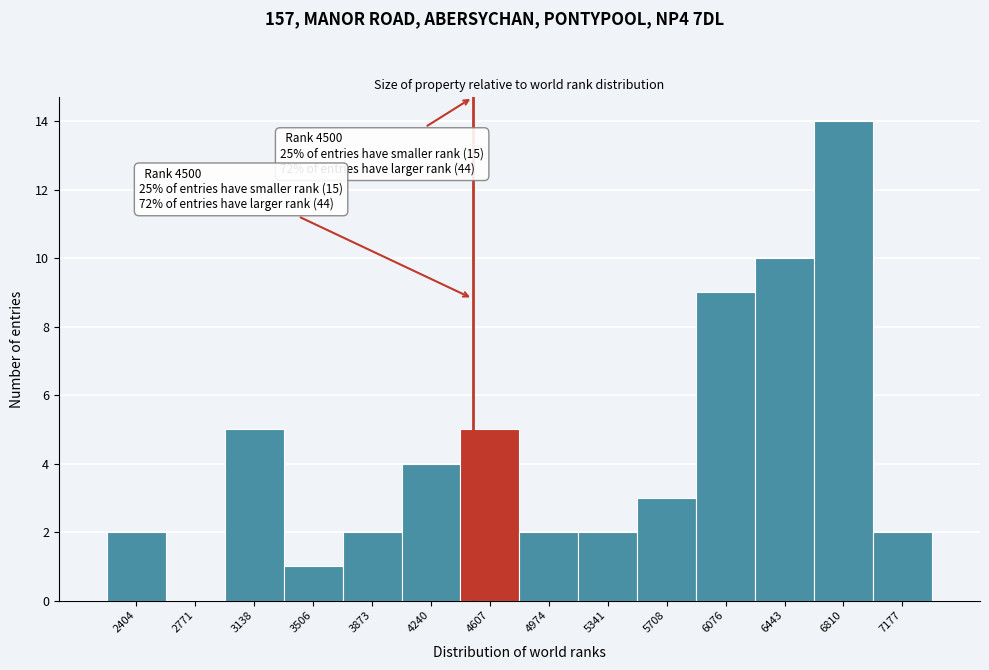

Which range on the x-axis has the tallest bar?

6650 to 7000